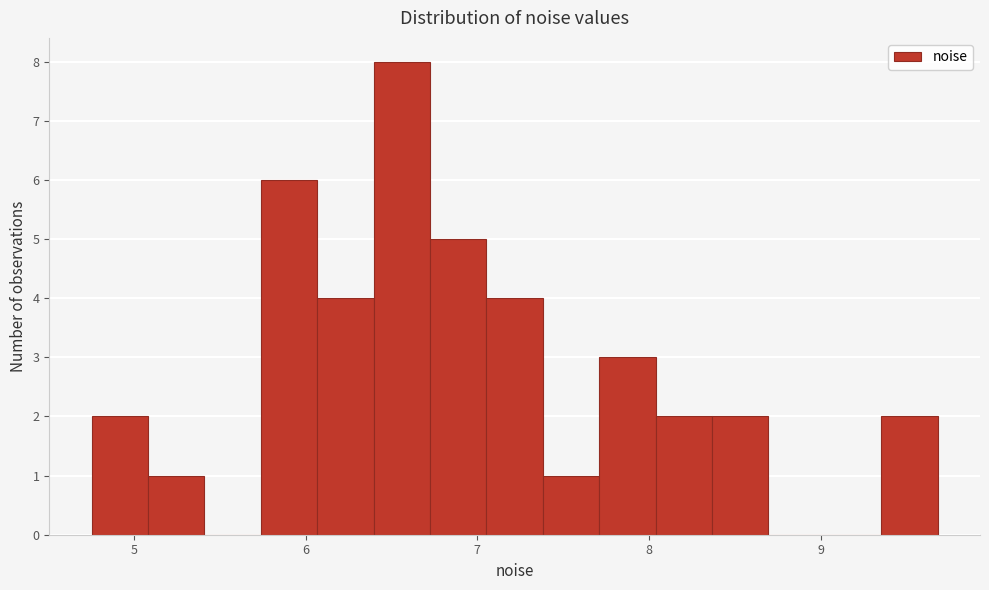

Read against the x-axis, roughly where is the centre of the tallest bar?

6.6